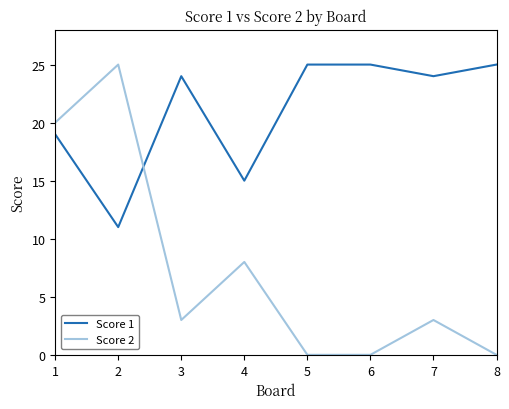

Which series has the largest total across all categories?

Score 1